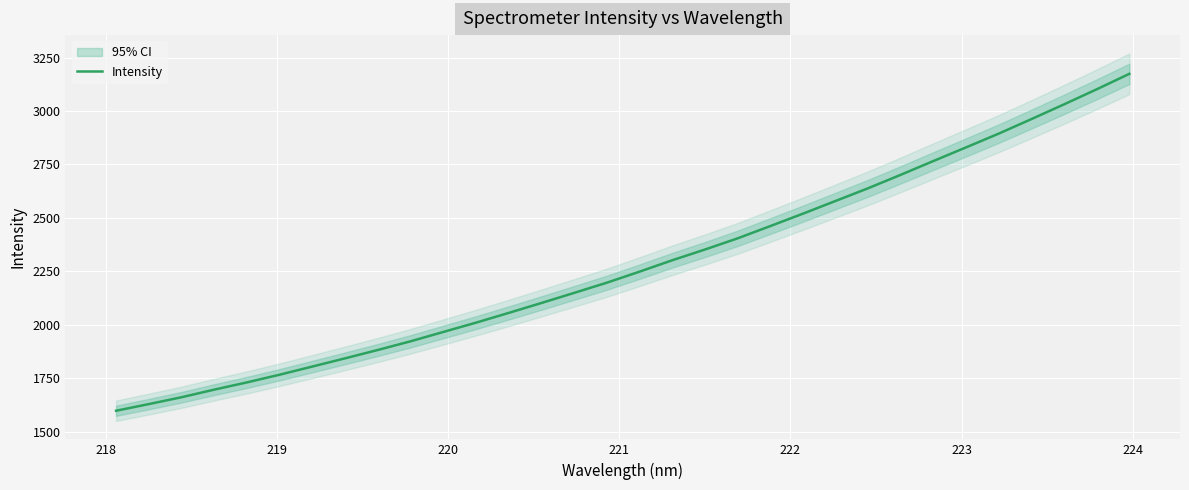

How many lines are shown in the chart?

1